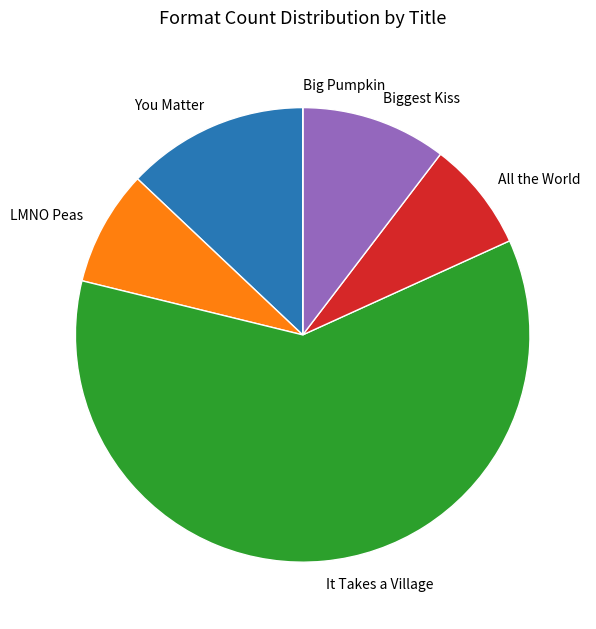

The You Matter slice represents 21% of the pie. True or false?

False